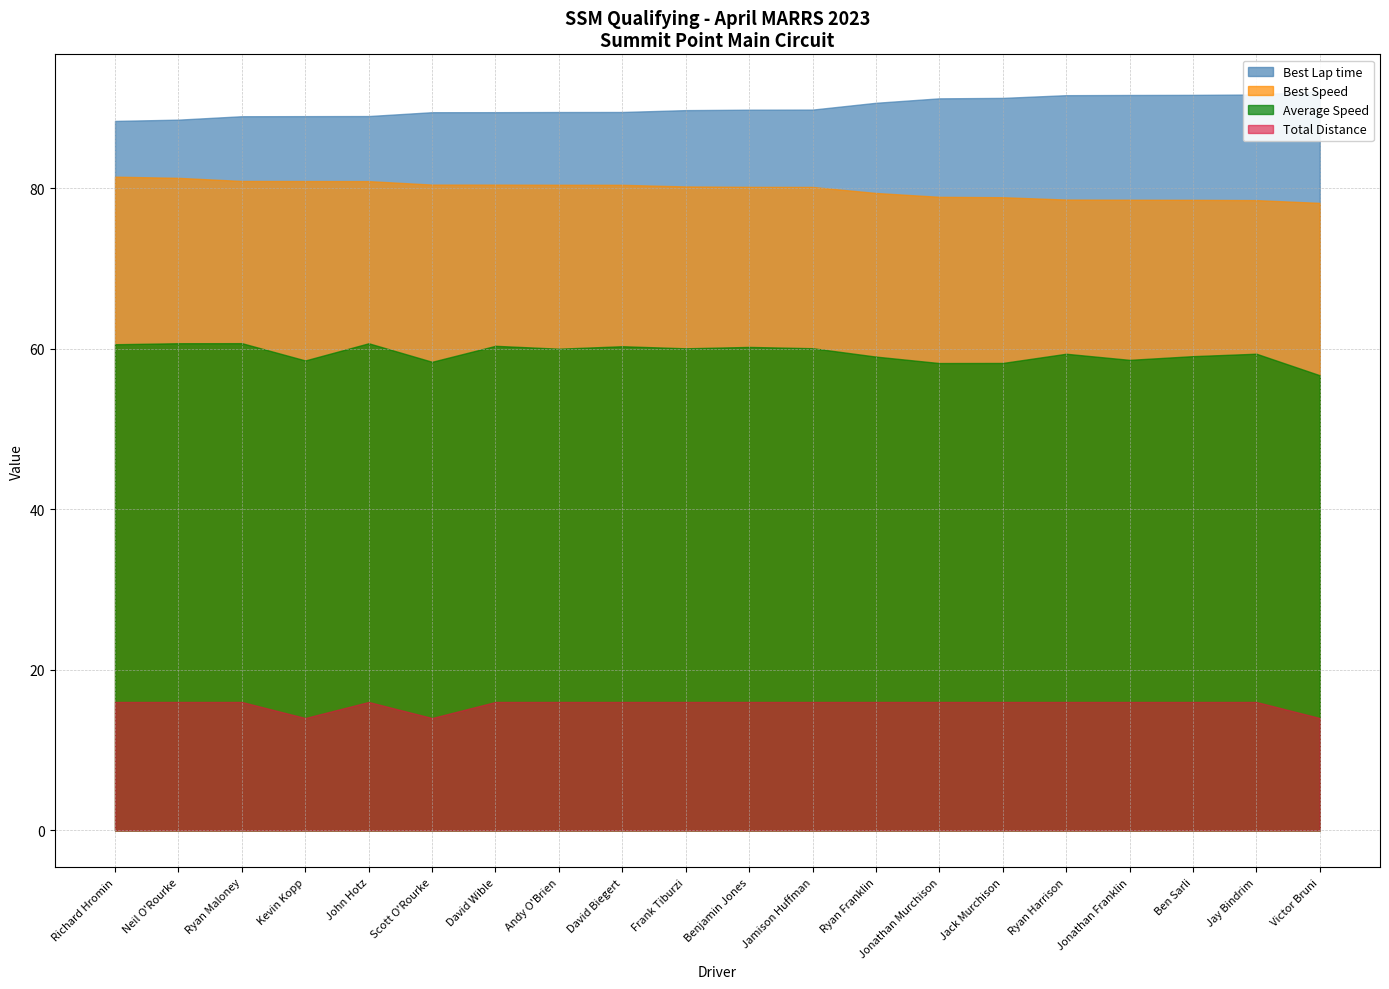

What is the value of the Average Speed point at the 9th from the left?

60.3